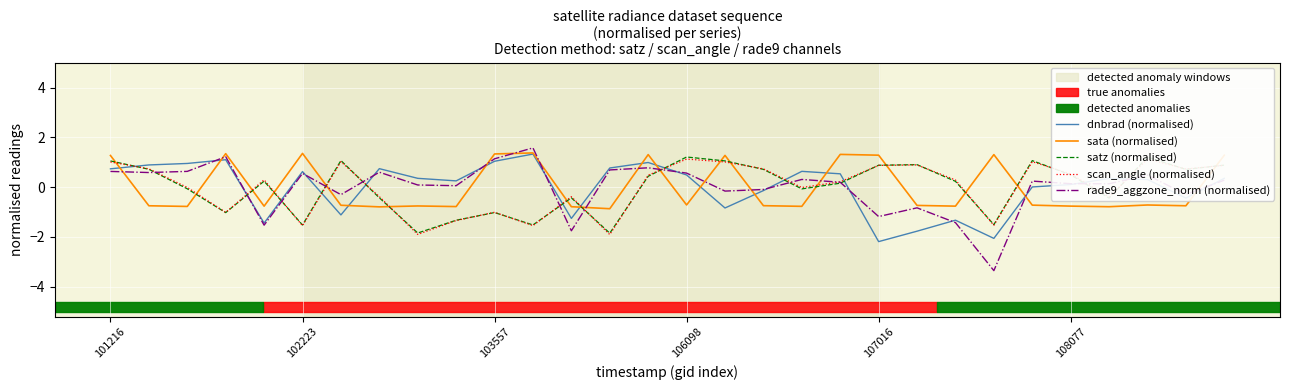

In satz (normalised), how many points are higher than both neighbors (excluding endpoints)?

8